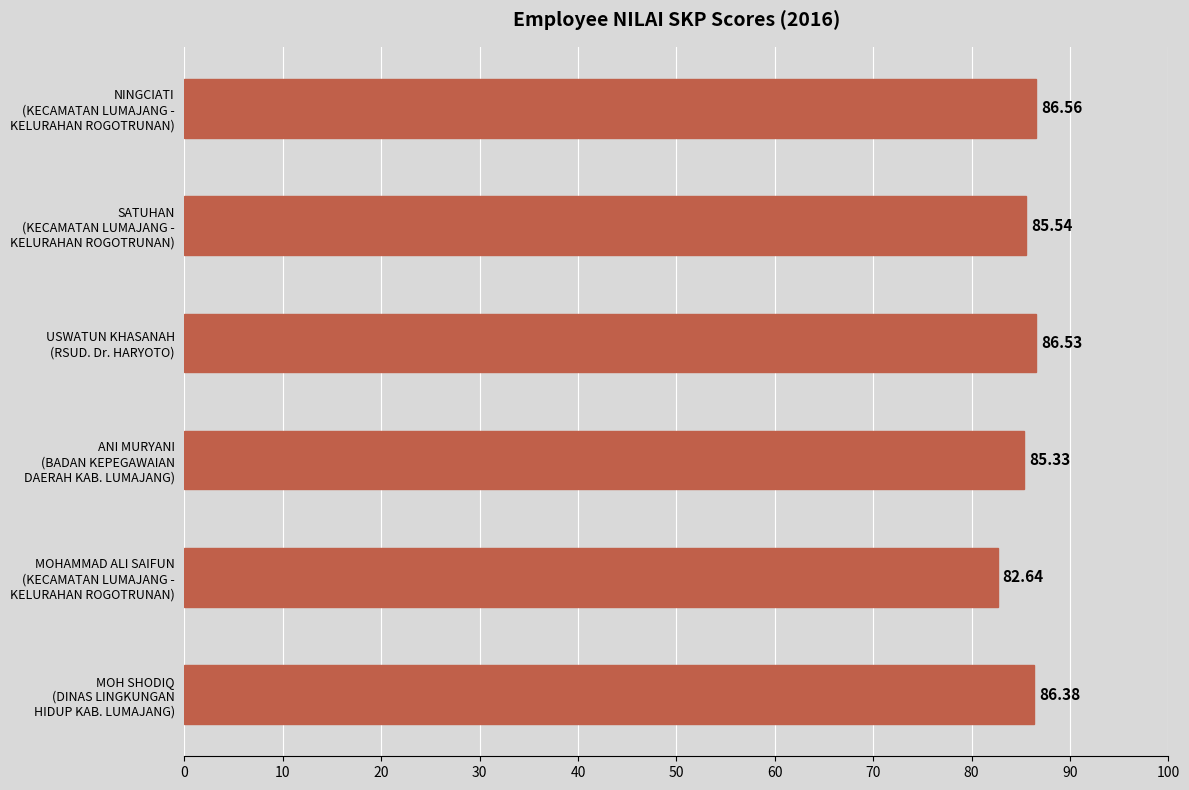

What is the greatest value displayed?

86.6